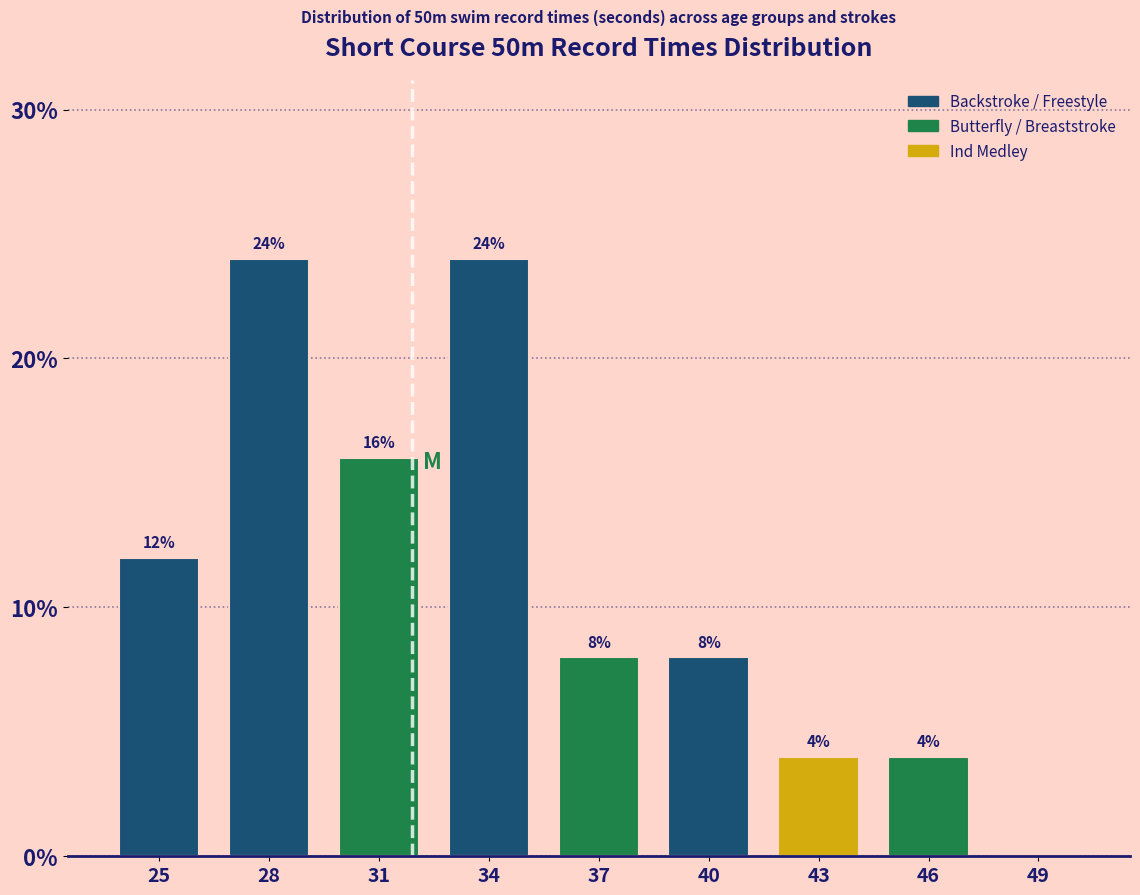

Reading left to right, transcribe all the data shown in this chart.

25=12	28=24	31=16	34=24	37=8	40=8	43=4	46=4	49=0